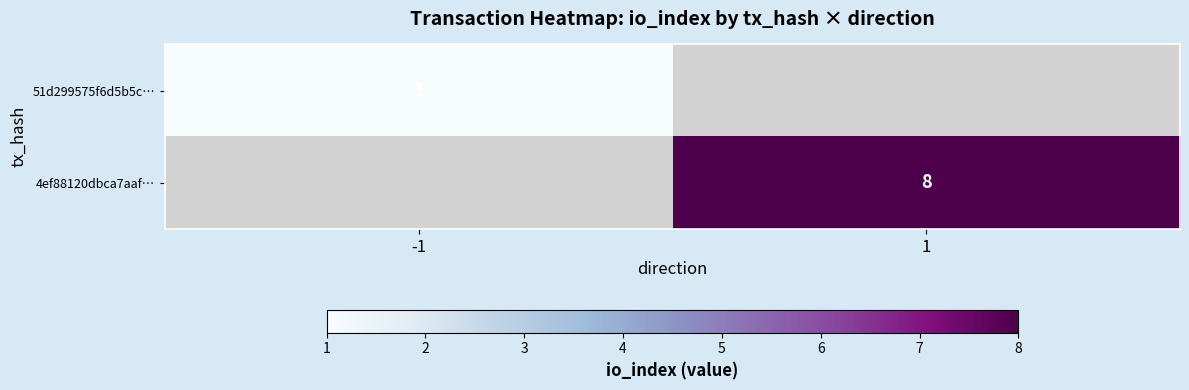

The value of 51d299575f6d5b5c… at -1 is 1. True or false?

True